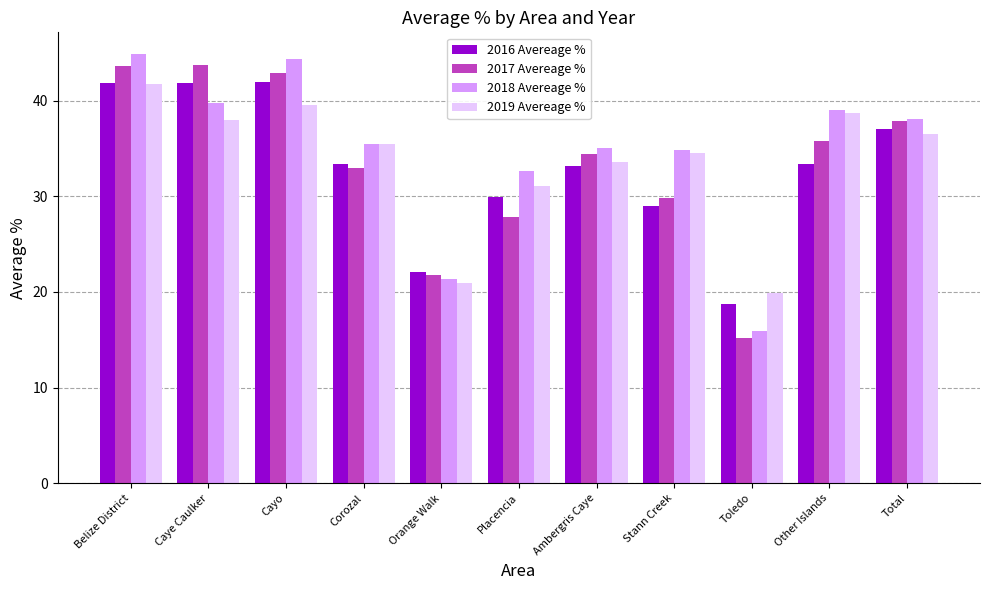

Which category has the lowest value in the 2019 Avereage % series?

Toledo